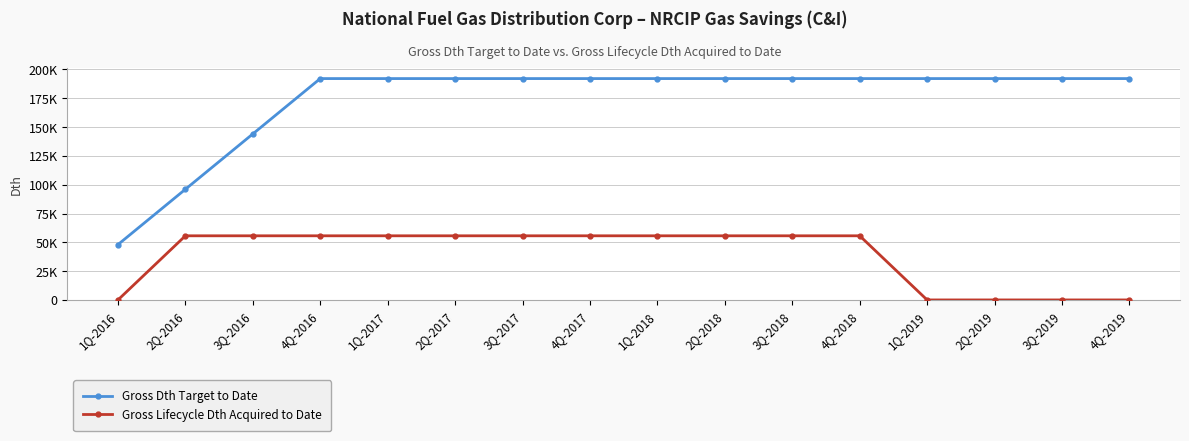

Is this an area chart (filled region under the line)?

No